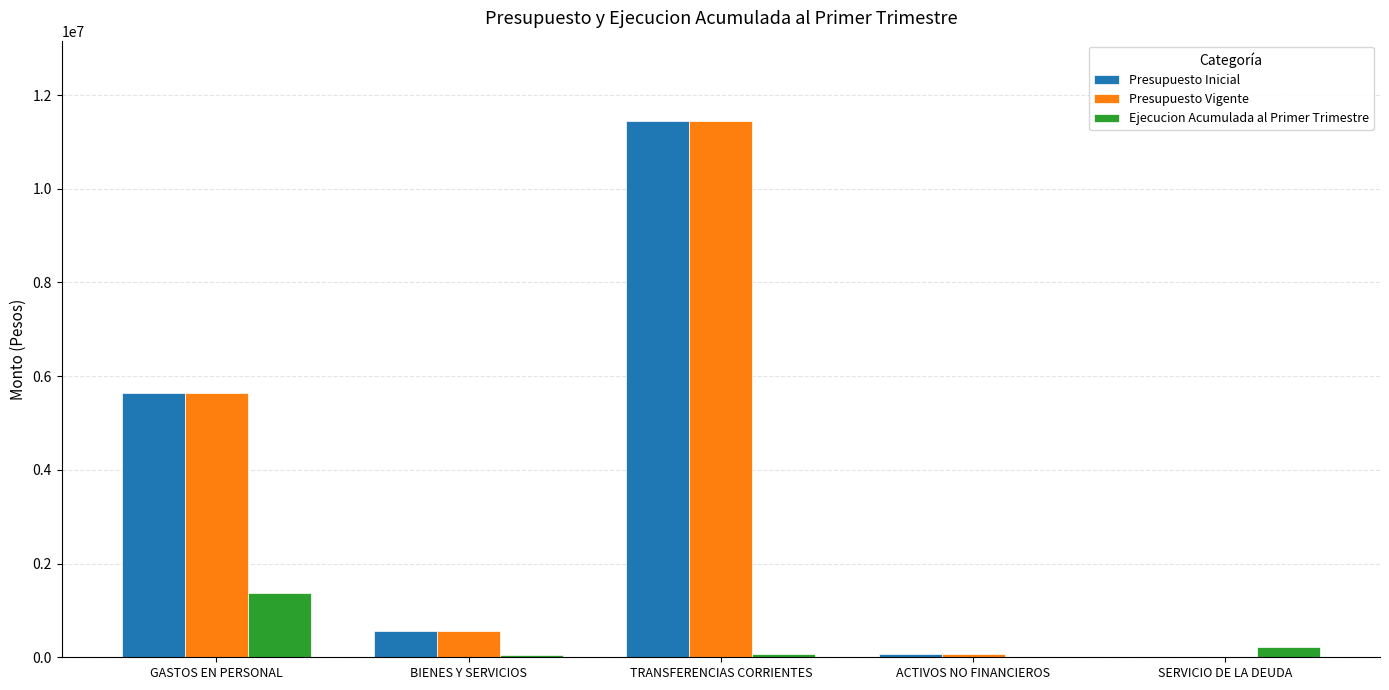

What is the sum of all Ejecucion Acumulada al Primer Trimestre values?

1703867